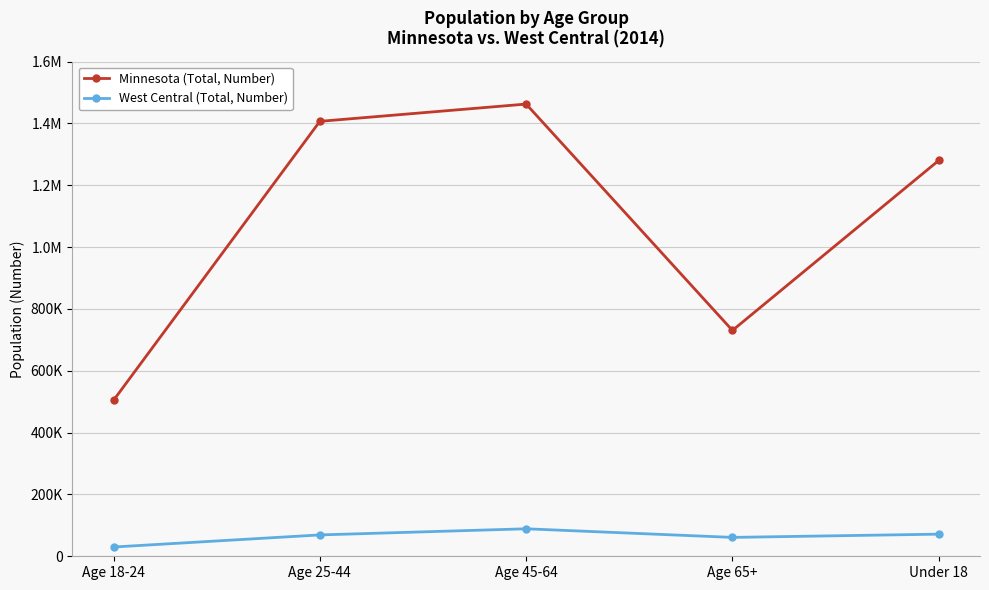

At how many categories does at least one series exceed 490480?

5